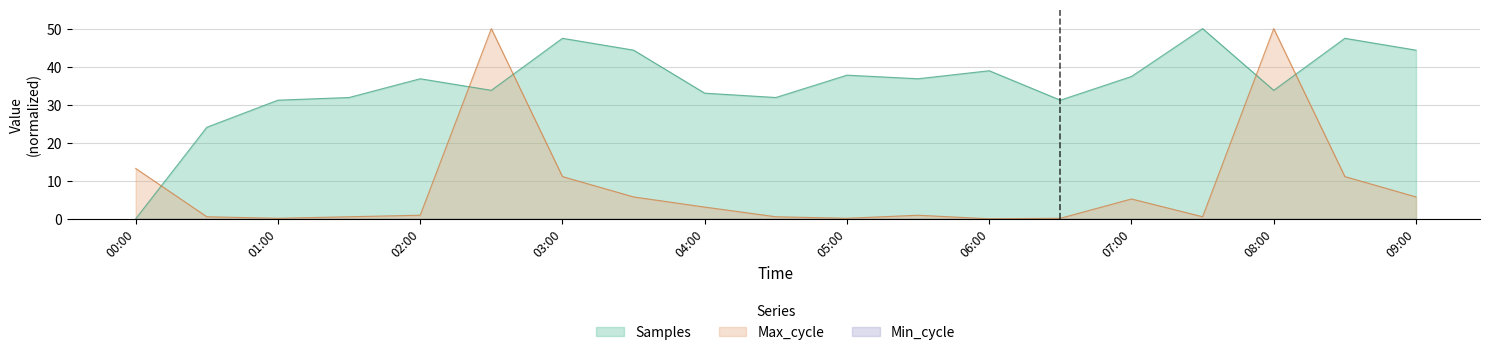

Which series has the largest total across all categories?

Samples